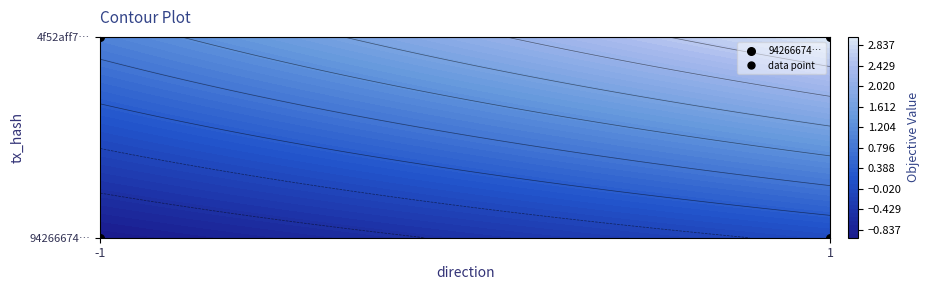

Which has a higher value, 1 or -1?

1